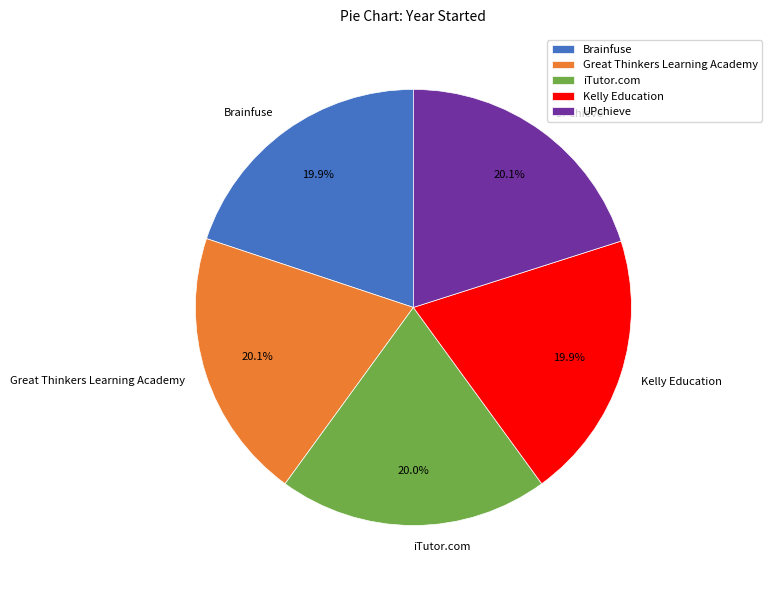

Count the number of slices in the pie.

5